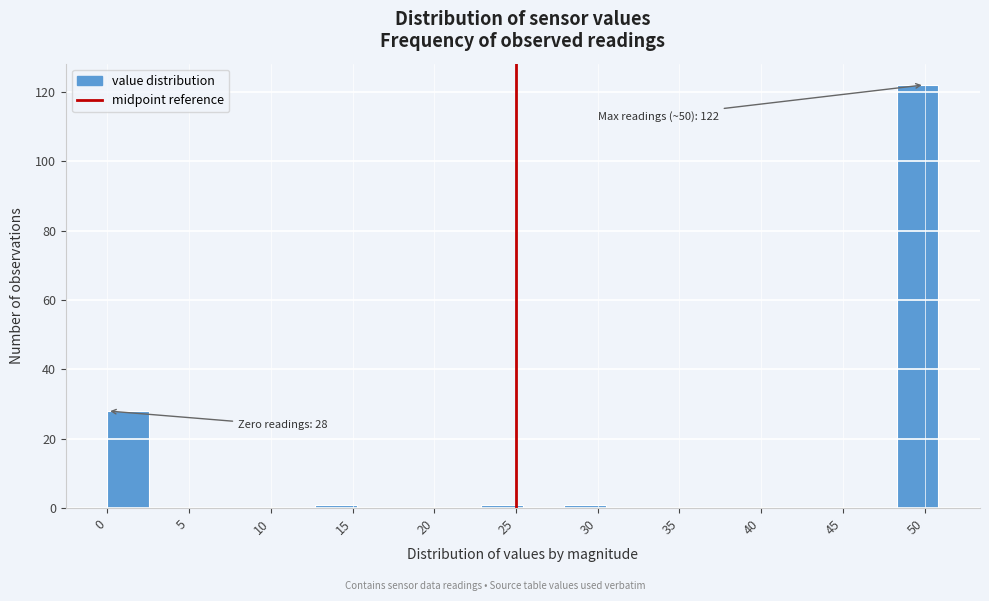

Which range on the x-axis has the tallest bar?

48.5 to 51.0